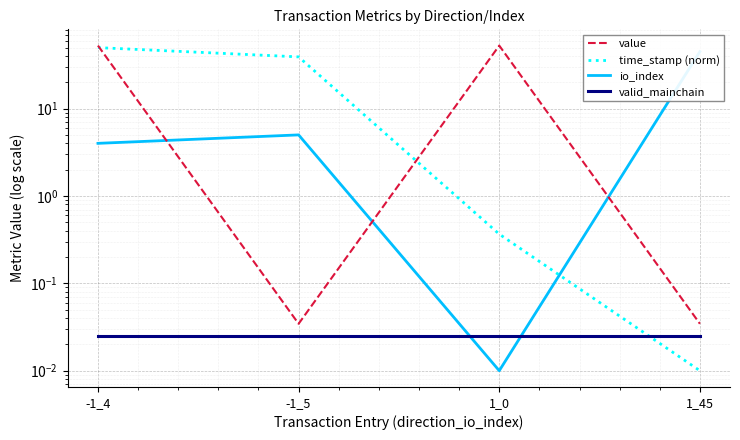

What is the label of the 4th point from the right?

-1_4